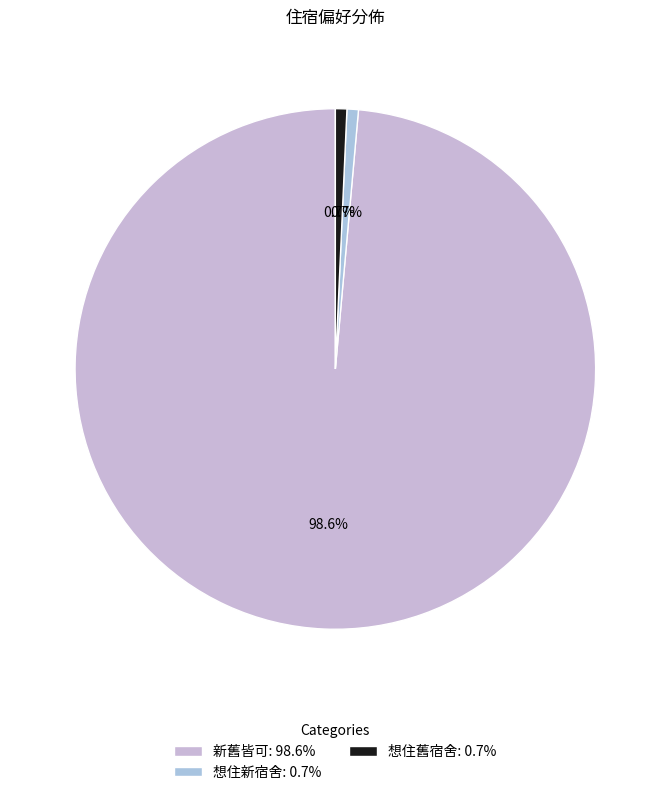

What is the smallest slice in the pie chart?

想住新宿舍